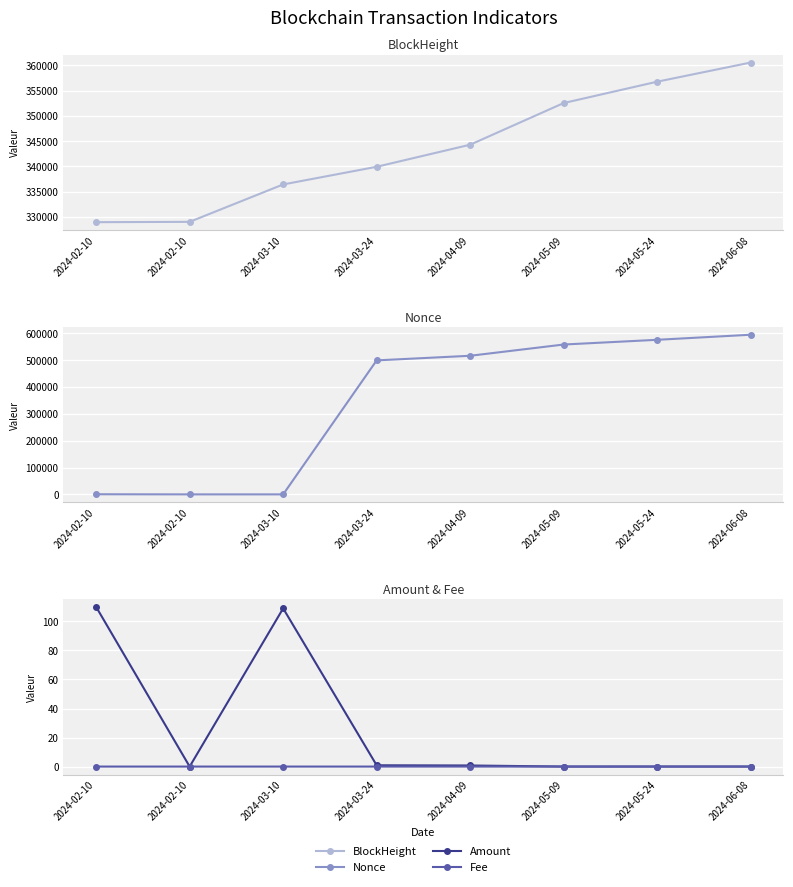

Rank the series by their maximum value, from lowest to highest.

Fee, Amount, BlockHeight, Nonce